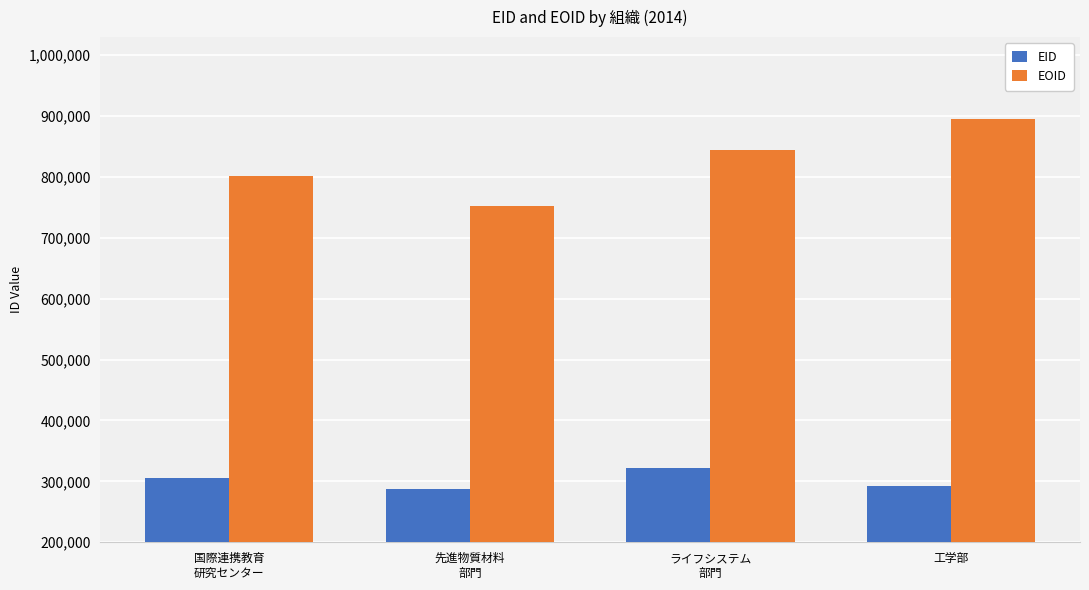

What is the label of the 4th bar from the right?

国際連携教育
研究センター